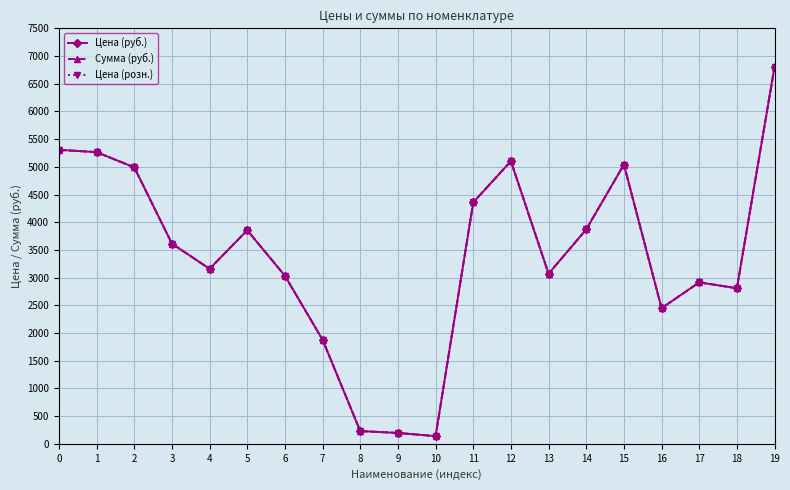

What is the total value across all series at 9?

588